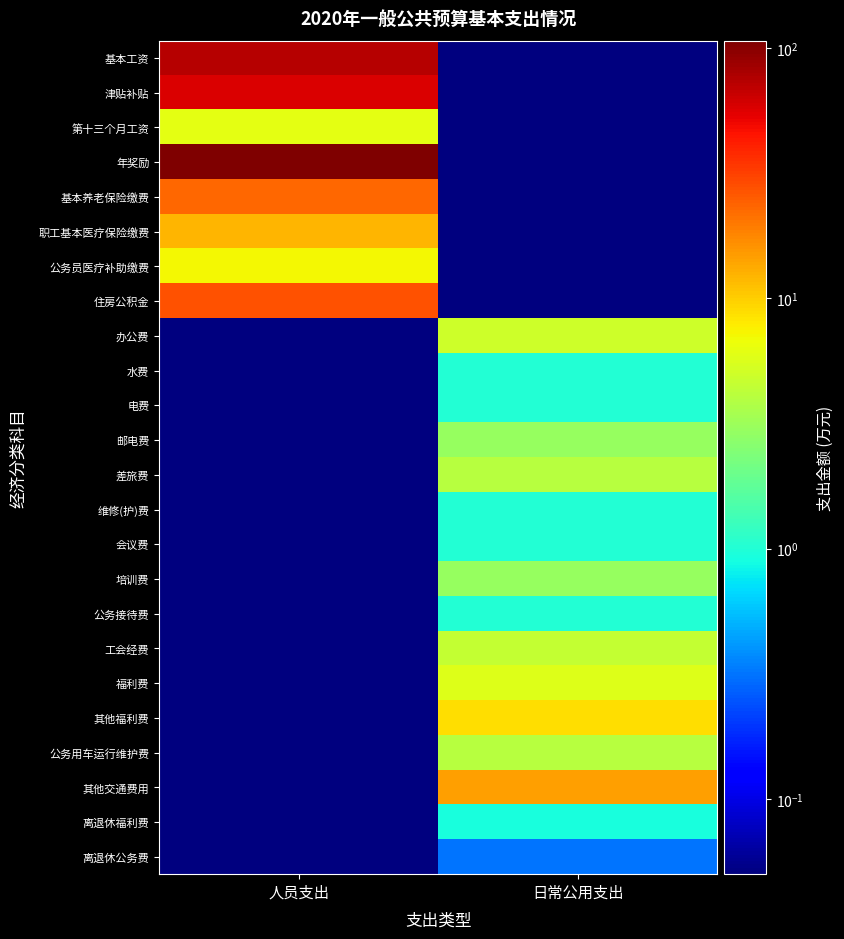

Between 人员支出 and 日常公用支出, which series saw the biggest shift?

年奖励